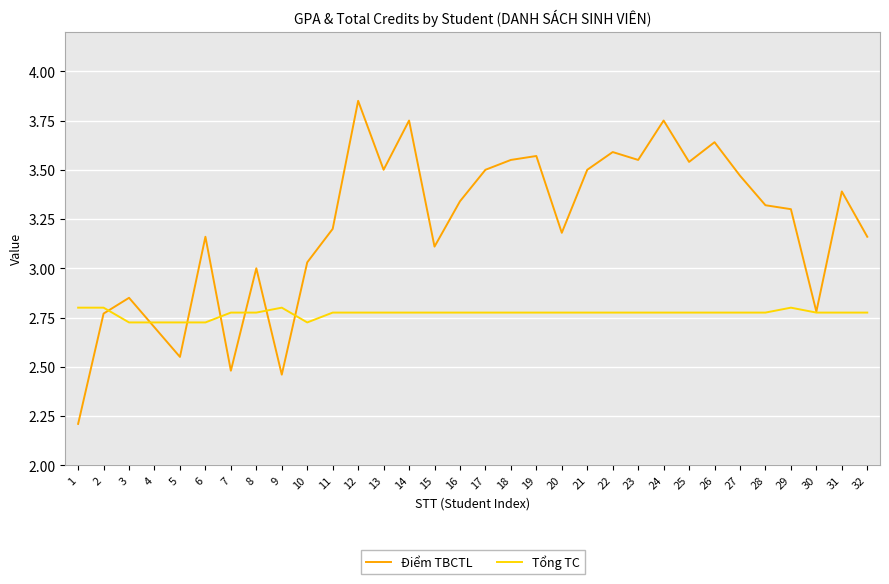

What is the total value across all series at 7?

5.3